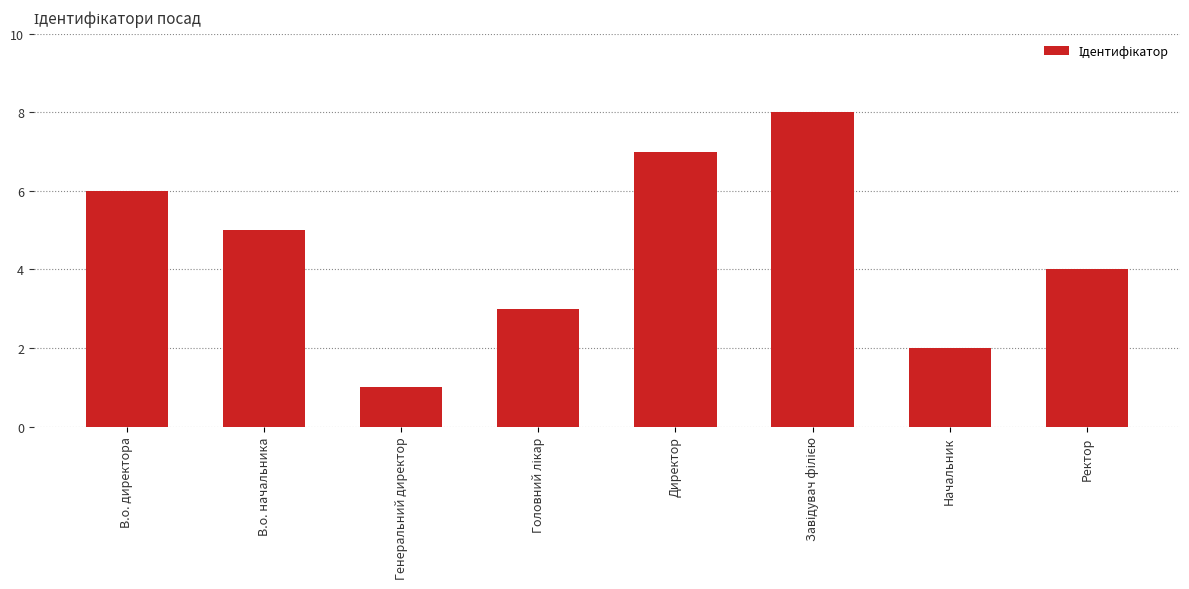

What is the difference between the maximum and minimum values?

7